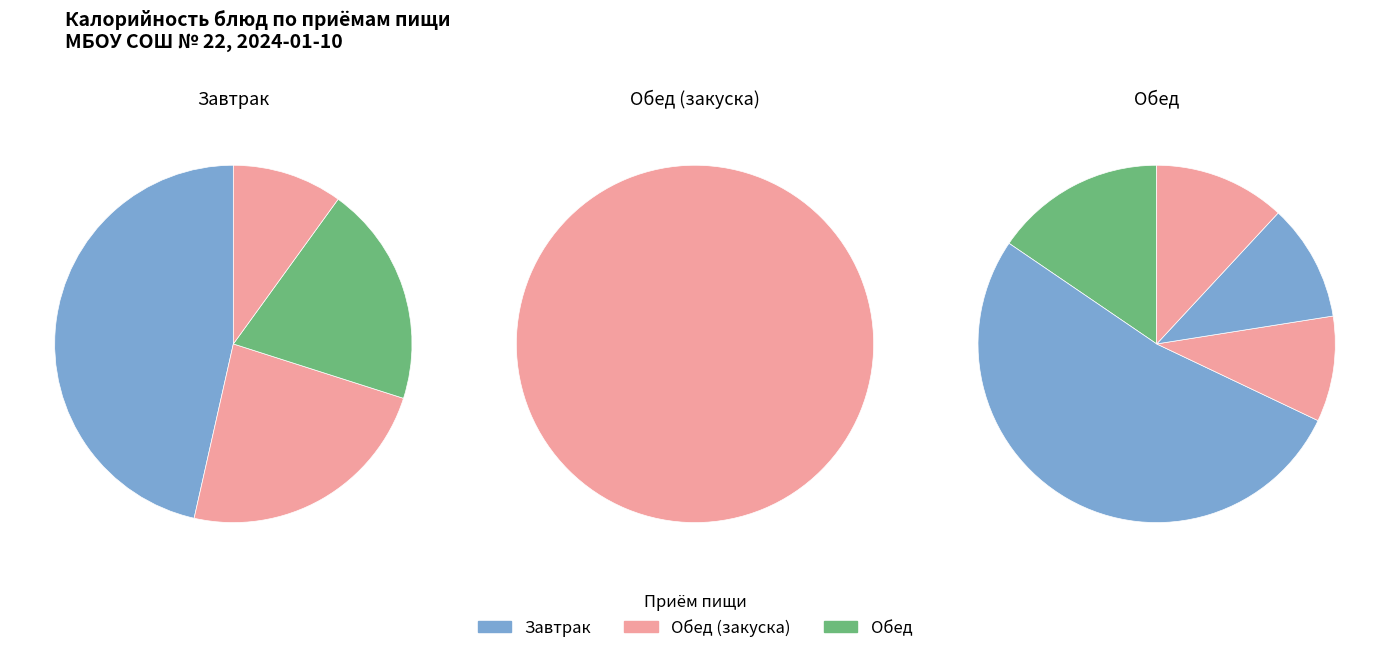

What is the total percentage of Плов с индейкой and Компот из вишни?

33.9%